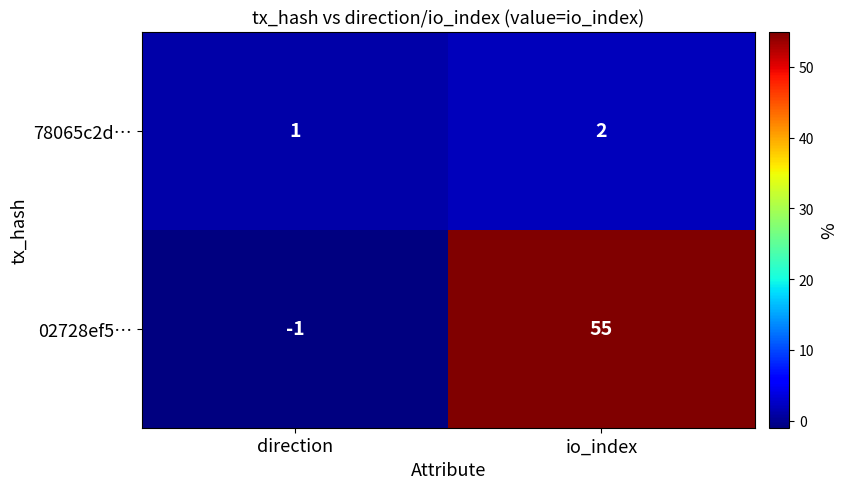

Reading left to right, extract all data points from this chart.

78065c2d…: 1	2
02728ef5…: -1	55